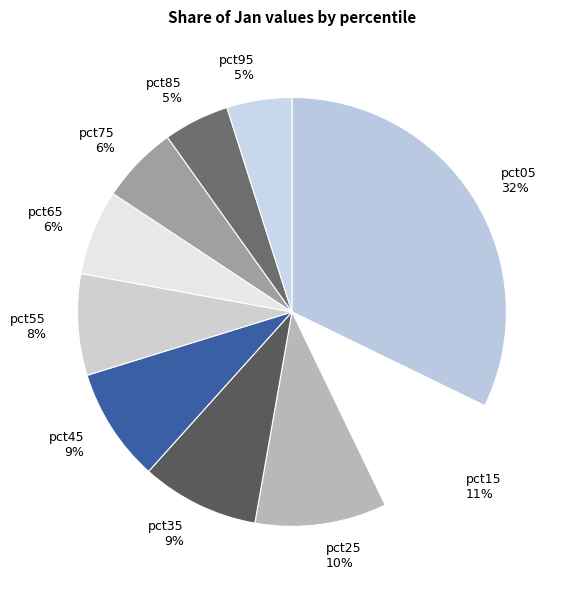

Is pct85 the majority of the pie?

No